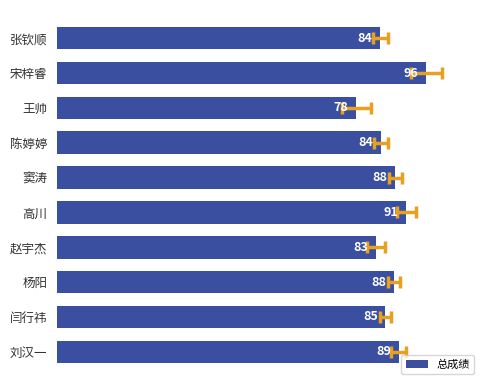

Does the chart contain any negative values?

No